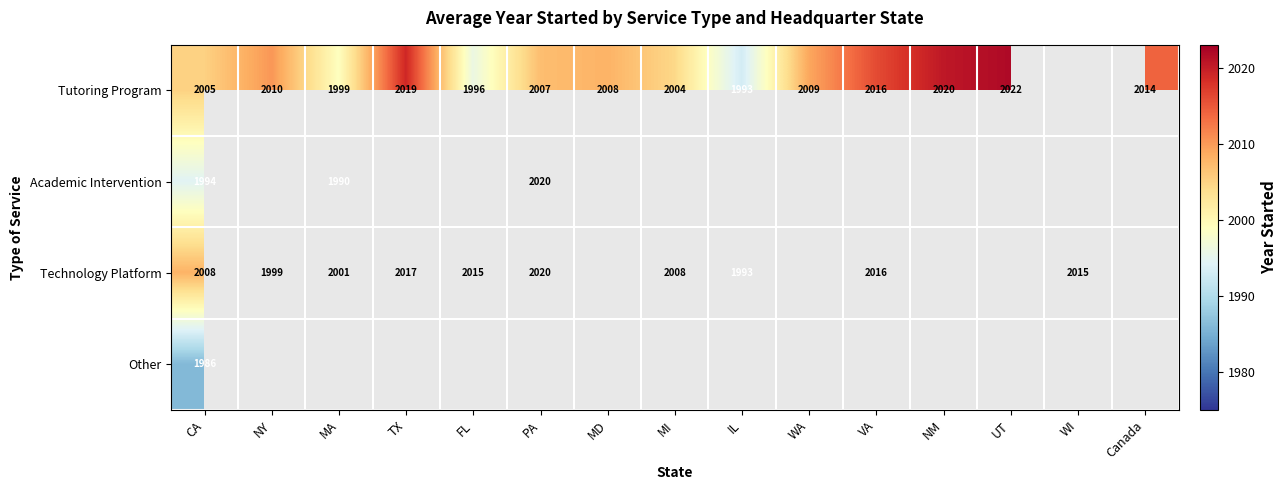

How many values in the Technology Platform series exceed 2017?

1